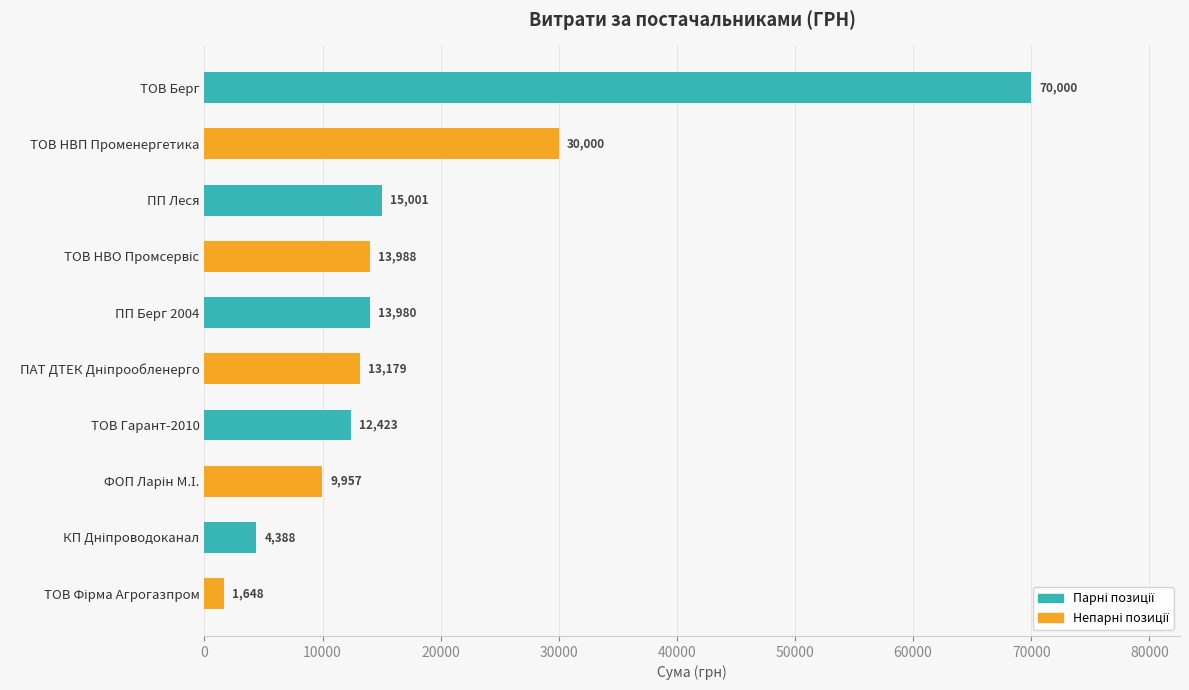

What is the minimum value shown in the chart?

1648.0